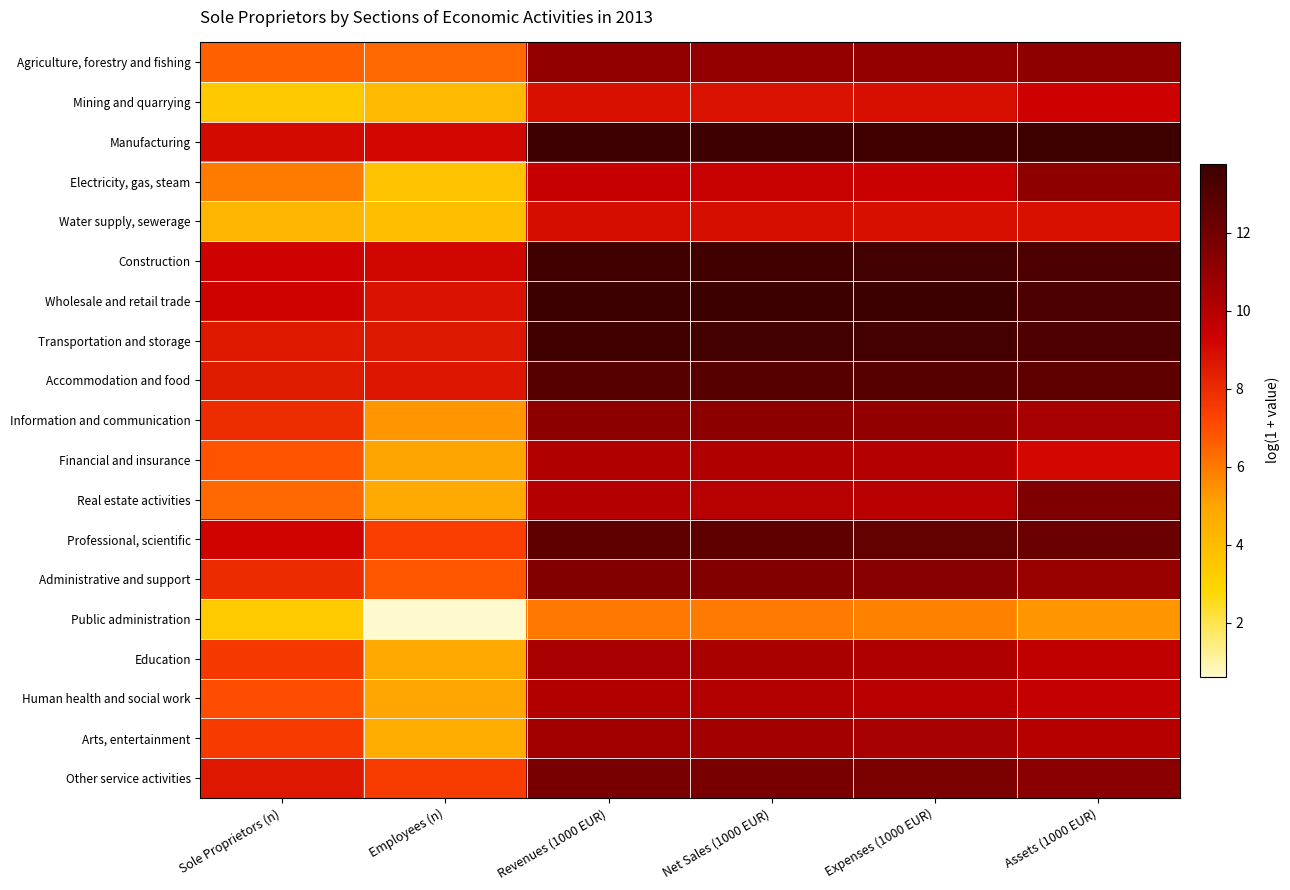

Reading right to left, extract all data points from this chart.

Agriculture, forestry and fishing: Assets (1000 EUR)=11.2	Expenses (1000 EUR)=11.0	Net Sales (1000 EUR)=11.0	Revenues (1000 EUR)=11.0	Employees (n)=6.4	Sole Proprietors (n)=6.6
Mining and quarrying: Assets (1000 EUR)=9.3	Expenses (1000 EUR)=8.9	Net Sales (1000 EUR)=8.8	Revenues (1000 EUR)=8.9	Employees (n)=4.1	Sole Proprietors (n)=3.4
Manufacturing: Assets (1000 EUR)=13.7	Expenses (1000 EUR)=13.6	Net Sales (1000 EUR)=13.7	Revenues (1000 EUR)=13.7	Employees (n)=9.1	Sole Proprietors (n)=9.1
Electricity, gas, steam: Assets (1000 EUR)=11.2	Expenses (1000 EUR)=9.5	Net Sales (1000 EUR)=9.5	Revenues (1000 EUR)=9.5	Employees (n)=3.7	Sole Proprietors (n)=5.9
Water supply, sewerage: Assets (1000 EUR)=8.9	Expenses (1000 EUR)=8.9	Net Sales (1000 EUR)=8.9	Revenues (1000 EUR)=9.0	Employees (n)=3.9	Sole Proprietors (n)=4.3
Construction: Assets (1000 EUR)=13.2	Expenses (1000 EUR)=13.6	Net Sales (1000 EUR)=13.6	Revenues (1000 EUR)=13.6	Employees (n)=9.2	Sole Proprietors (n)=9.3
Wholesale and retail trade: Assets (1000 EUR)=13.2	Expenses (1000 EUR)=13.7	Net Sales (1000 EUR)=13.8	Revenues (1000 EUR)=13.8	Employees (n)=8.8	Sole Proprietors (n)=9.3
Transportation and storage: Assets (1000 EUR)=13.2	Expenses (1000 EUR)=13.5	Net Sales (1000 EUR)=13.6	Revenues (1000 EUR)=13.6	Employees (n)=8.6	Sole Proprietors (n)=8.6
Accommodation and food: Assets (1000 EUR)=12.7	Expenses (1000 EUR)=12.9	Net Sales (1000 EUR)=12.9	Revenues (1000 EUR)=12.9	Employees (n)=8.7	Sole Proprietors (n)=8.5
Information and communication: Assets (1000 EUR)=10.5	Expenses (1000 EUR)=11.0	Net Sales (1000 EUR)=11.2	Revenues (1000 EUR)=11.2	Employees (n)=5.3	Sole Proprietors (n)=7.9
Financial and insurance: Assets (1000 EUR)=9.2	Expenses (1000 EUR)=10.0	Net Sales (1000 EUR)=10.2	Revenues (1000 EUR)=10.2	Employees (n)=5.0	Sole Proprietors (n)=6.9
Real estate activities: Assets (1000 EUR)=11.6	Expenses (1000 EUR)=9.9	Net Sales (1000 EUR)=10.0	Revenues (1000 EUR)=10.0	Employees (n)=4.8	Sole Proprietors (n)=6.4
Professional, scientific: Assets (1000 EUR)=12.3	Expenses (1000 EUR)=12.5	Net Sales (1000 EUR)=12.6	Revenues (1000 EUR)=12.7	Employees (n)=7.4	Sole Proprietors (n)=9.2
Administrative and support: Assets (1000 EUR)=10.8	Expenses (1000 EUR)=11.4	Net Sales (1000 EUR)=11.5	Revenues (1000 EUR)=11.5	Employees (n)=6.8	Sole Proprietors (n)=8.0
Public administration: Assets (1000 EUR)=5.3	Expenses (1000 EUR)=5.8	Net Sales (1000 EUR)=6.0	Revenues (1000 EUR)=6.0	Employees (n)=0.6	Sole Proprietors (n)=3.4
Education: Assets (1000 EUR)=9.7	Expenses (1000 EUR)=10.2	Net Sales (1000 EUR)=10.4	Revenues (1000 EUR)=10.4	Employees (n)=4.8	Sole Proprietors (n)=7.6
Human health and social work: Assets (1000 EUR)=9.6	Expenses (1000 EUR)=9.9	Net Sales (1000 EUR)=10.1	Revenues (1000 EUR)=10.1	Employees (n)=4.9	Sole Proprietors (n)=7.0
Arts, entertainment: Assets (1000 EUR)=10.0	Expenses (1000 EUR)=10.5	Net Sales (1000 EUR)=10.5	Revenues (1000 EUR)=10.6	Employees (n)=4.6	Sole Proprietors (n)=7.6
Other service activities: Assets (1000 EUR)=11.3	Expenses (1000 EUR)=11.7	Net Sales (1000 EUR)=11.8	Revenues (1000 EUR)=11.8	Employees (n)=7.5	Sole Proprietors (n)=8.6